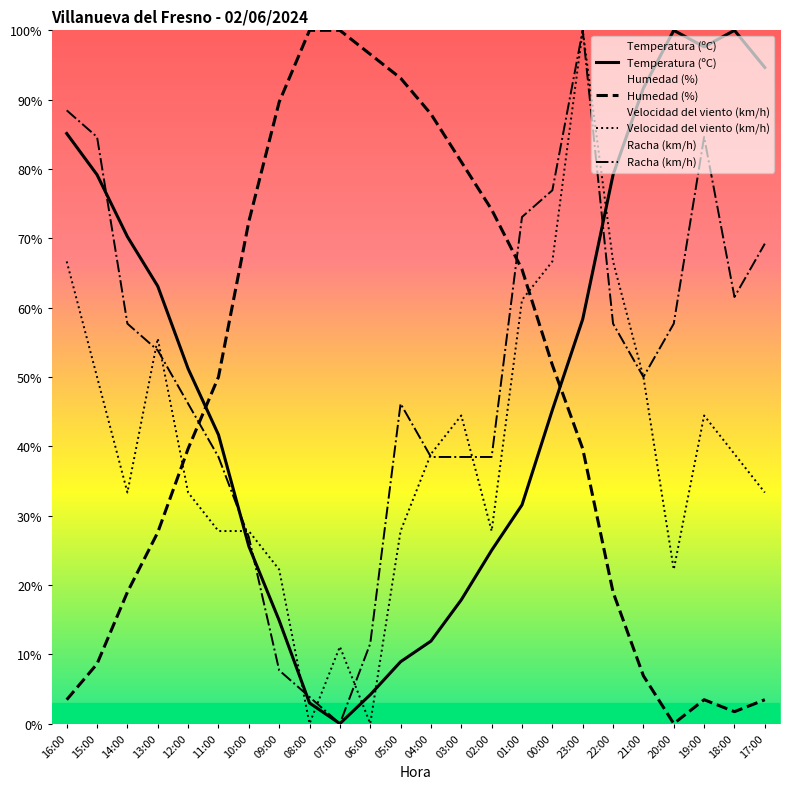

What is the difference between the maximum and minimum values in the Velocidad del viento (km/h) series?

100.0